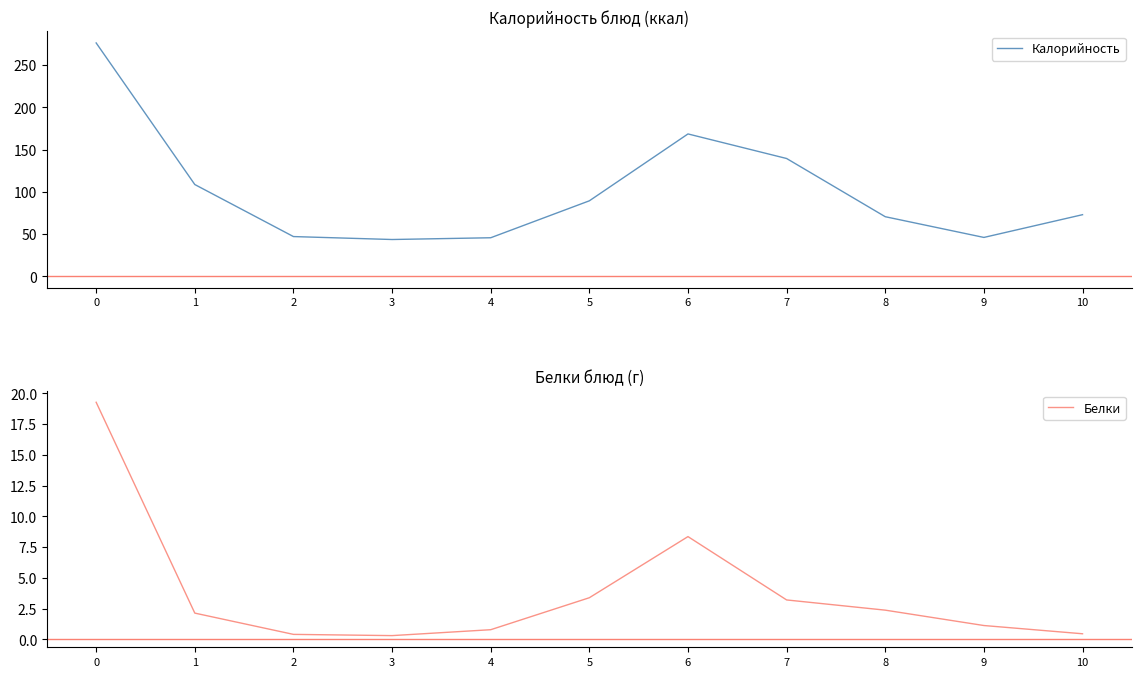

What is the approximate value of Калорийность at 0?

276.2